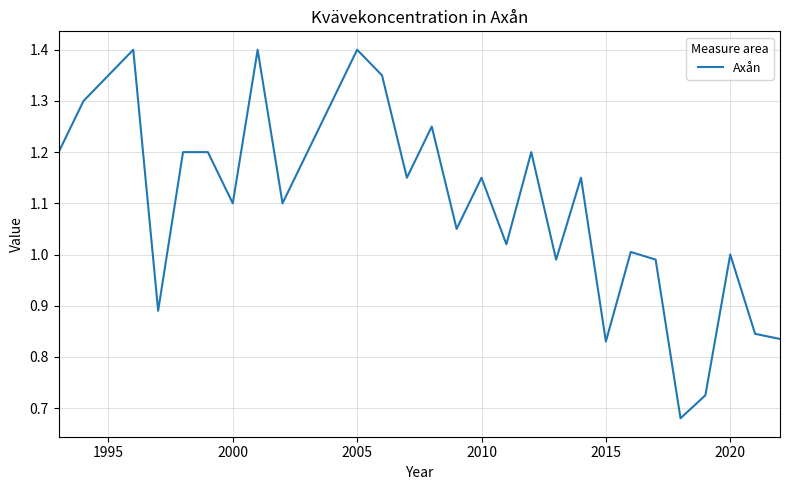

Does the chart display data point markers on the line(s)?

No